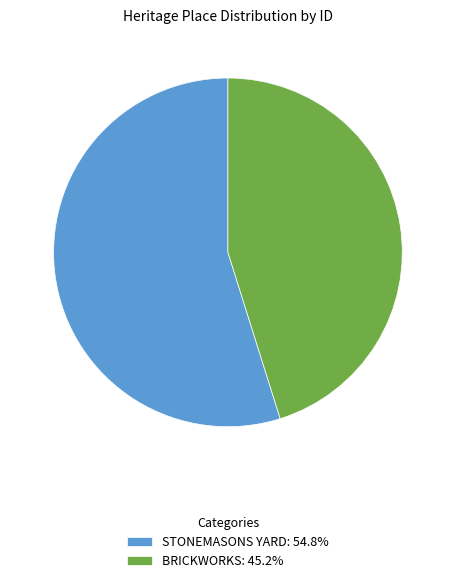

Approximately how many times larger is the value at STONEMASONS YARD compared to BRICKWORKS?

1.2